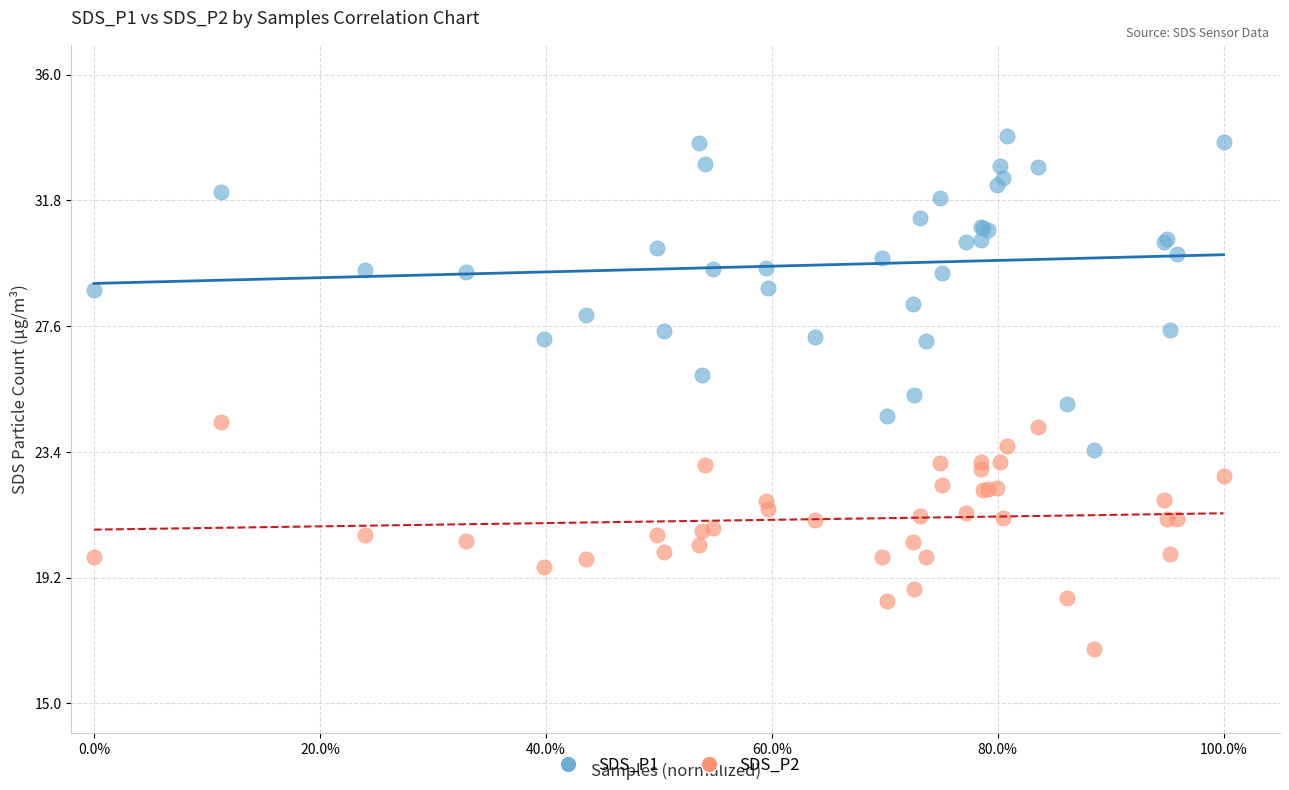

Which series reaches the minimum Y coordinate?

SDS_P2